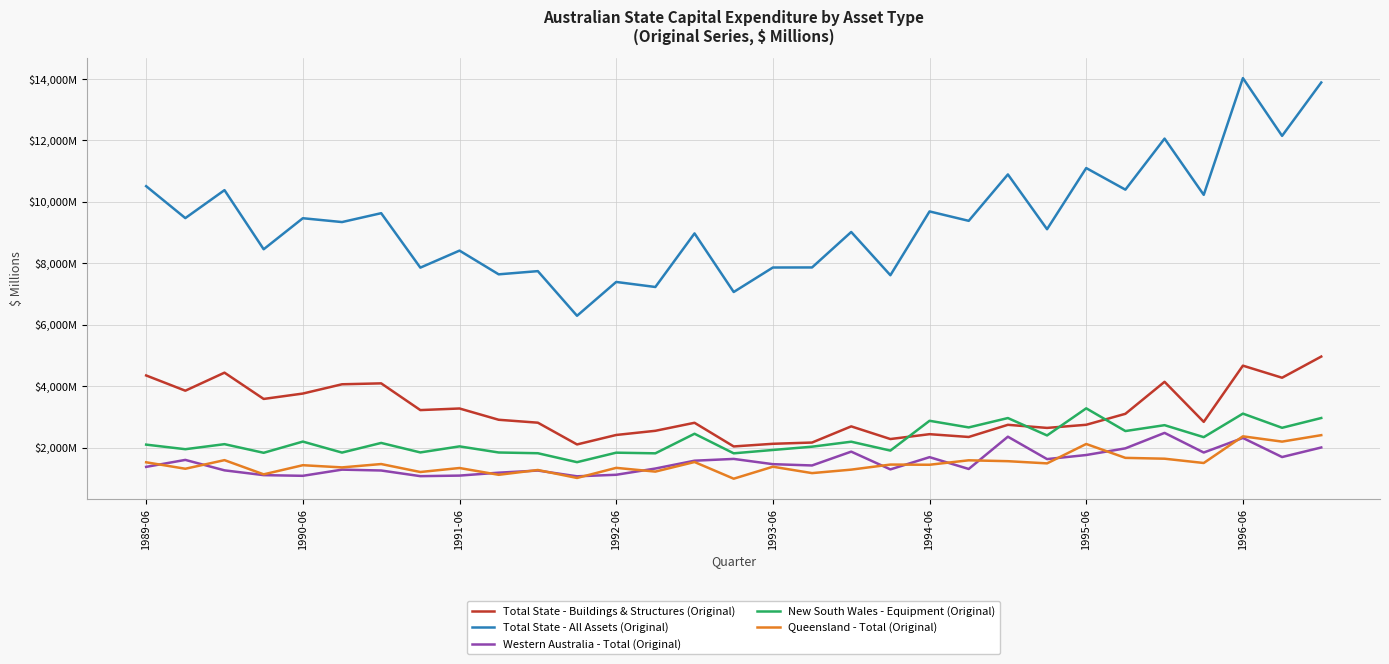

Which series has the widest spread of values?

Total State - All Assets (Original)